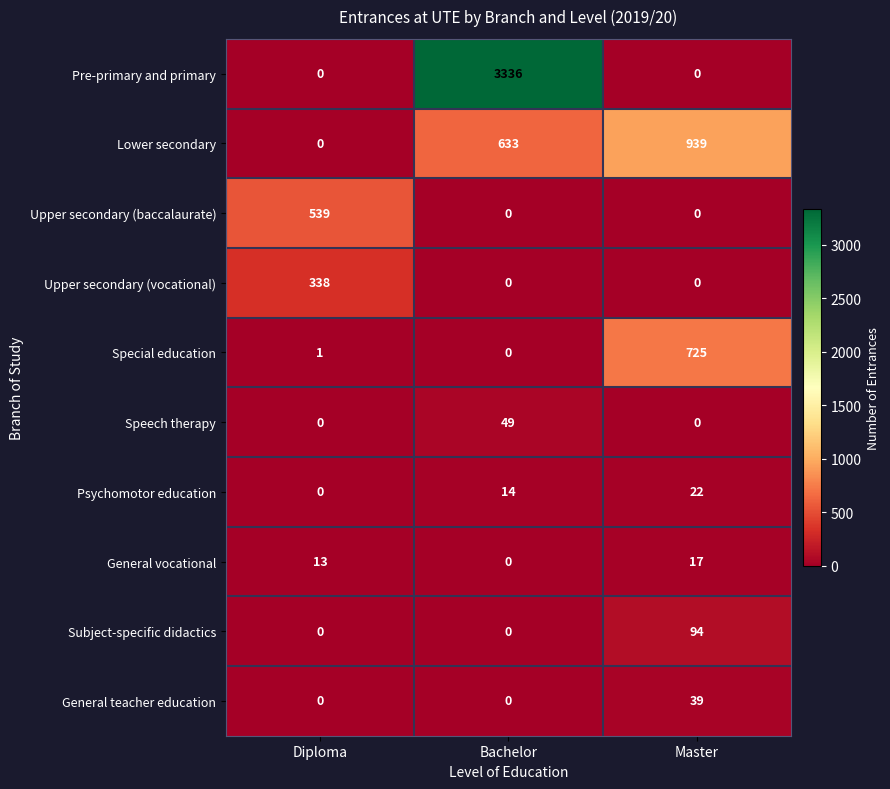

Reading left to right, list all the values displayed in this chart.

Pre-primary and primary: Diploma=0	Bachelor=3336	Master=0
Lower secondary: Diploma=0	Bachelor=633	Master=939
Upper secondary (baccalaurate): Diploma=539	Bachelor=0	Master=0
Upper secondary (vocational): Diploma=338	Bachelor=0	Master=0
Special education: Diploma=1	Bachelor=0	Master=725
Speech therapy: Diploma=0	Bachelor=49	Master=0
Psychomotor education: Diploma=0	Bachelor=14	Master=22
General vocational: Diploma=13	Bachelor=0	Master=17
Subject-specific didactics: Diploma=0	Bachelor=0	Master=94
General teacher education: Diploma=0	Bachelor=0	Master=39